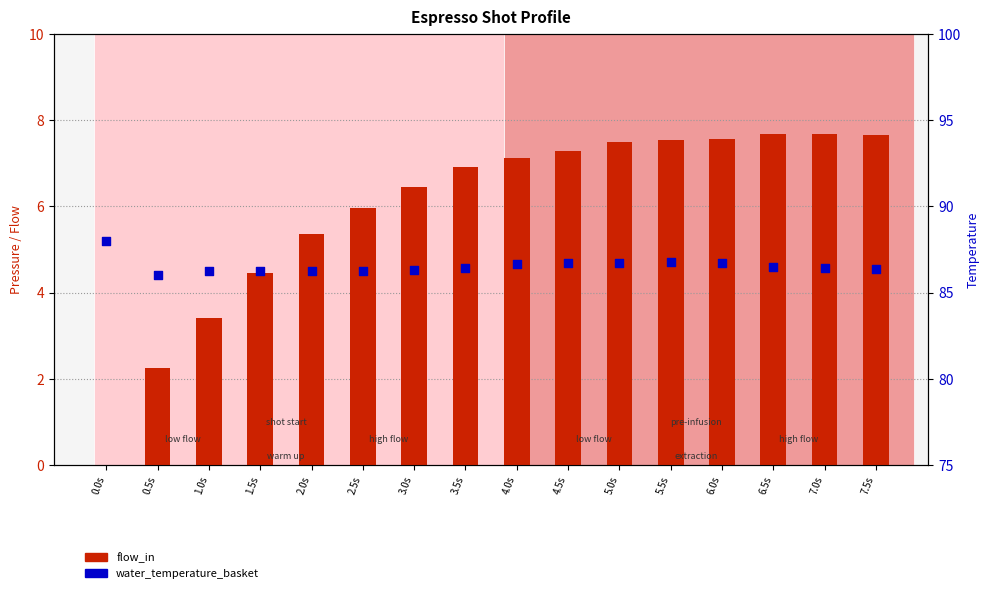

What are all the series names shown in the legend?

flow_in, water_temperature_basket